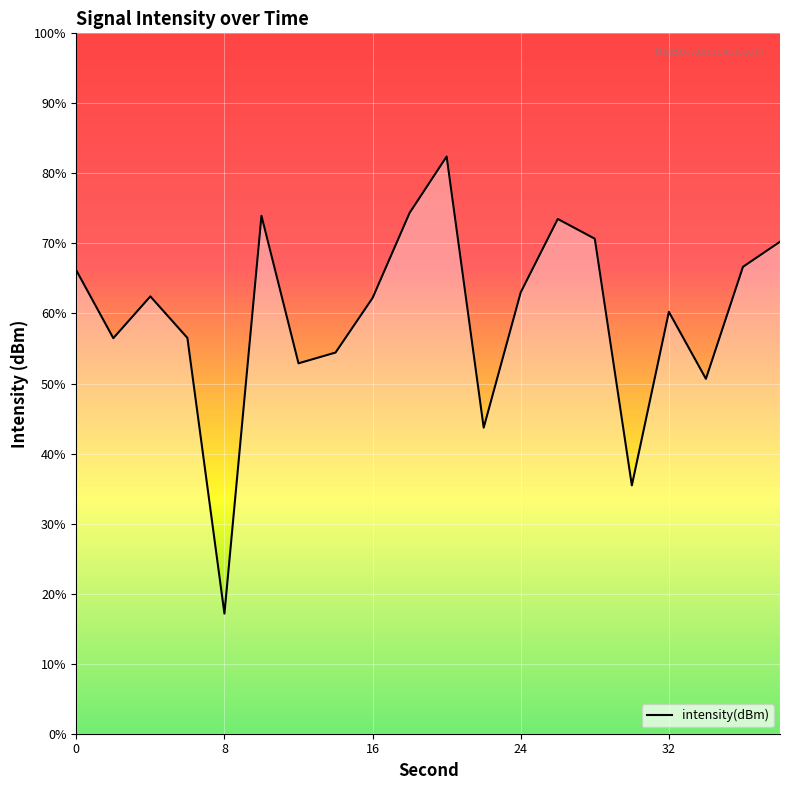

Does the chart display data point markers on the line(s)?

No